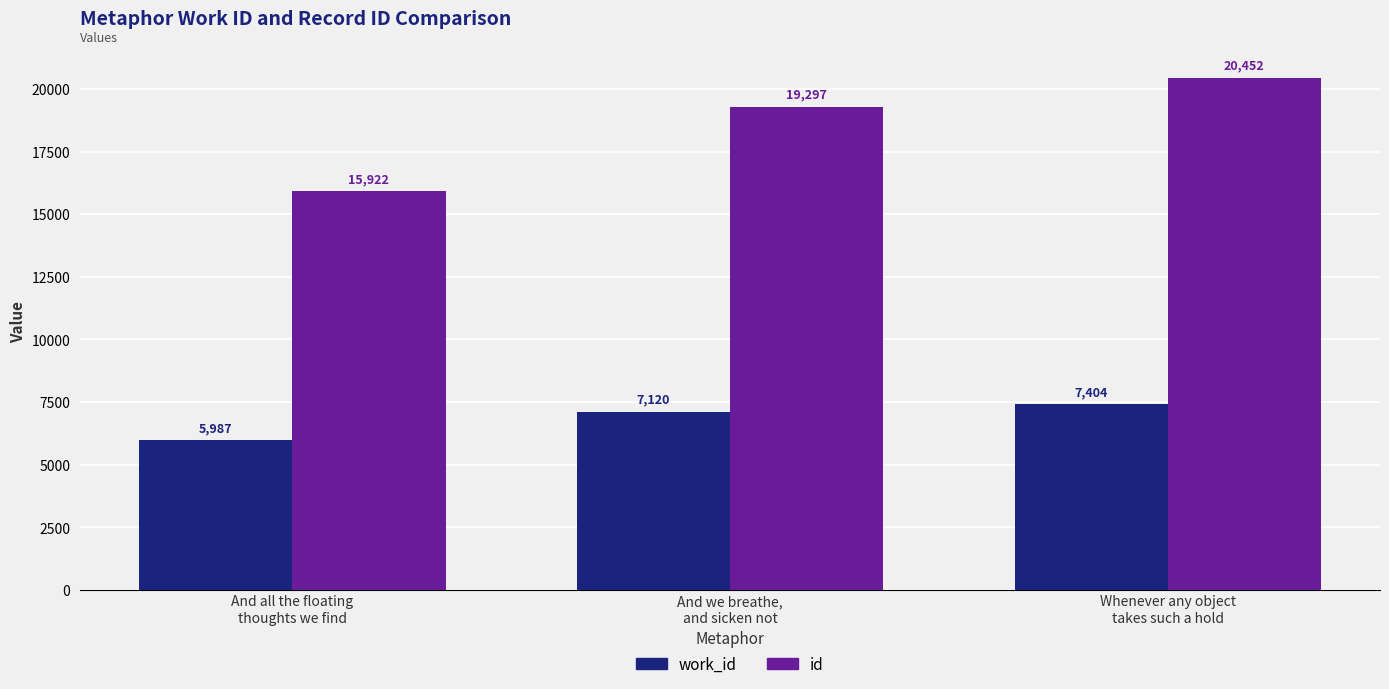

Which series has the largest total across all categories?

id